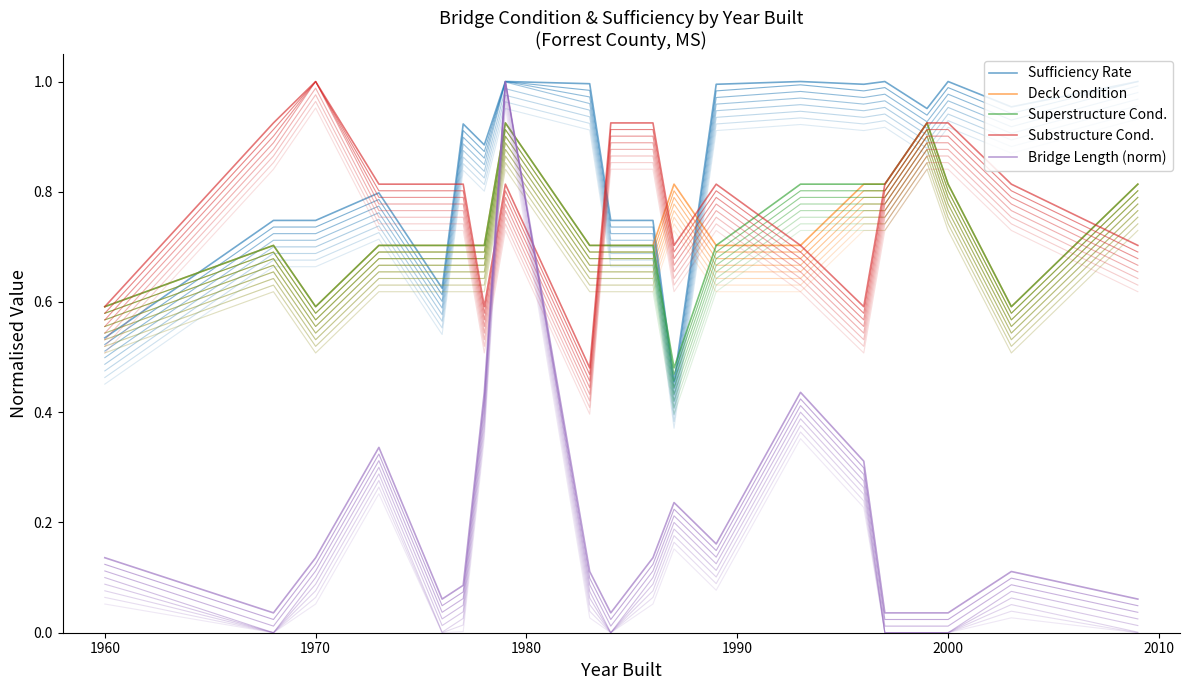

How many Deck Condition values are between 0 and 1?

20